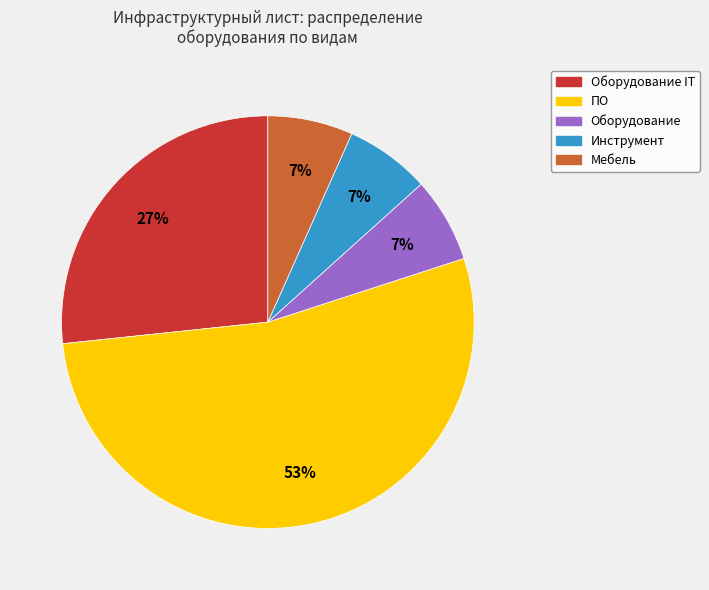

Is there a majority slice in this chart?

Yes